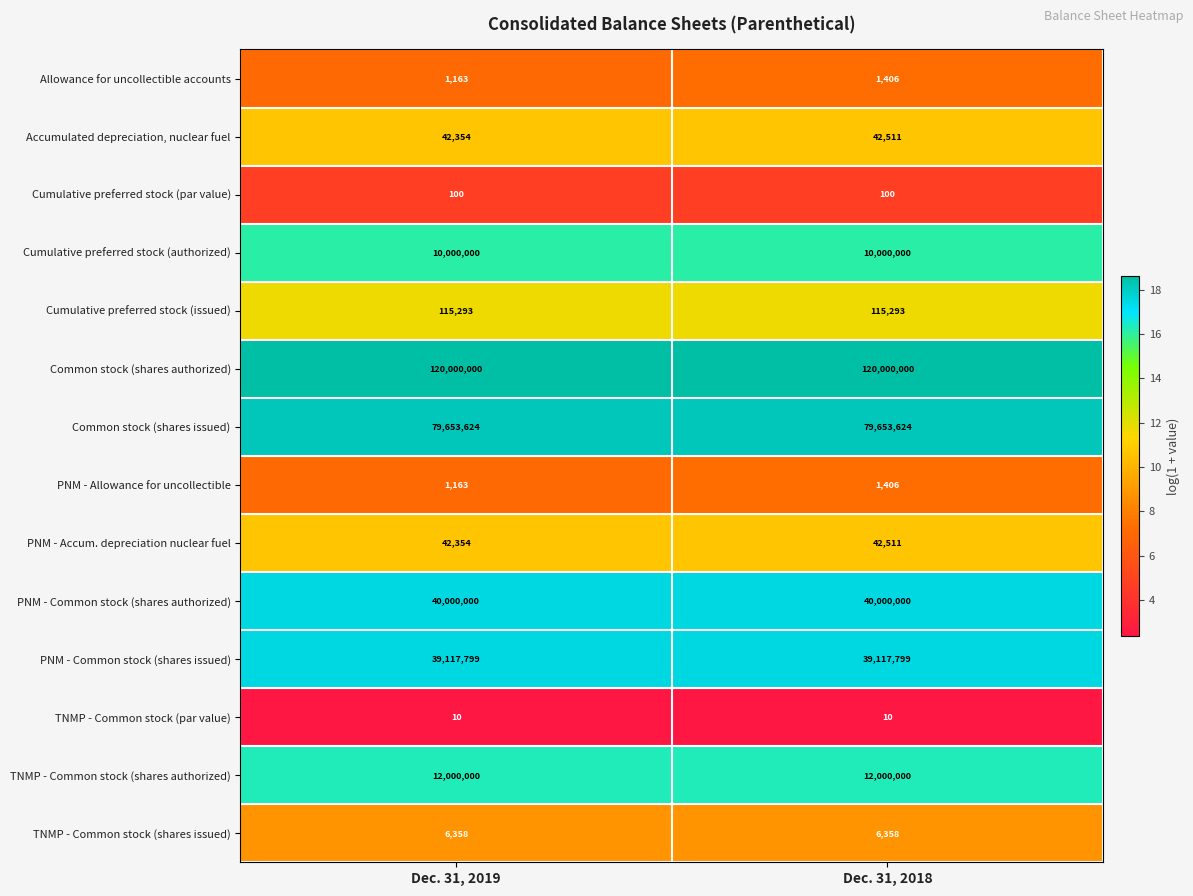

What is the sum of all Cumulative preferred stock (authorized) values?

20000000